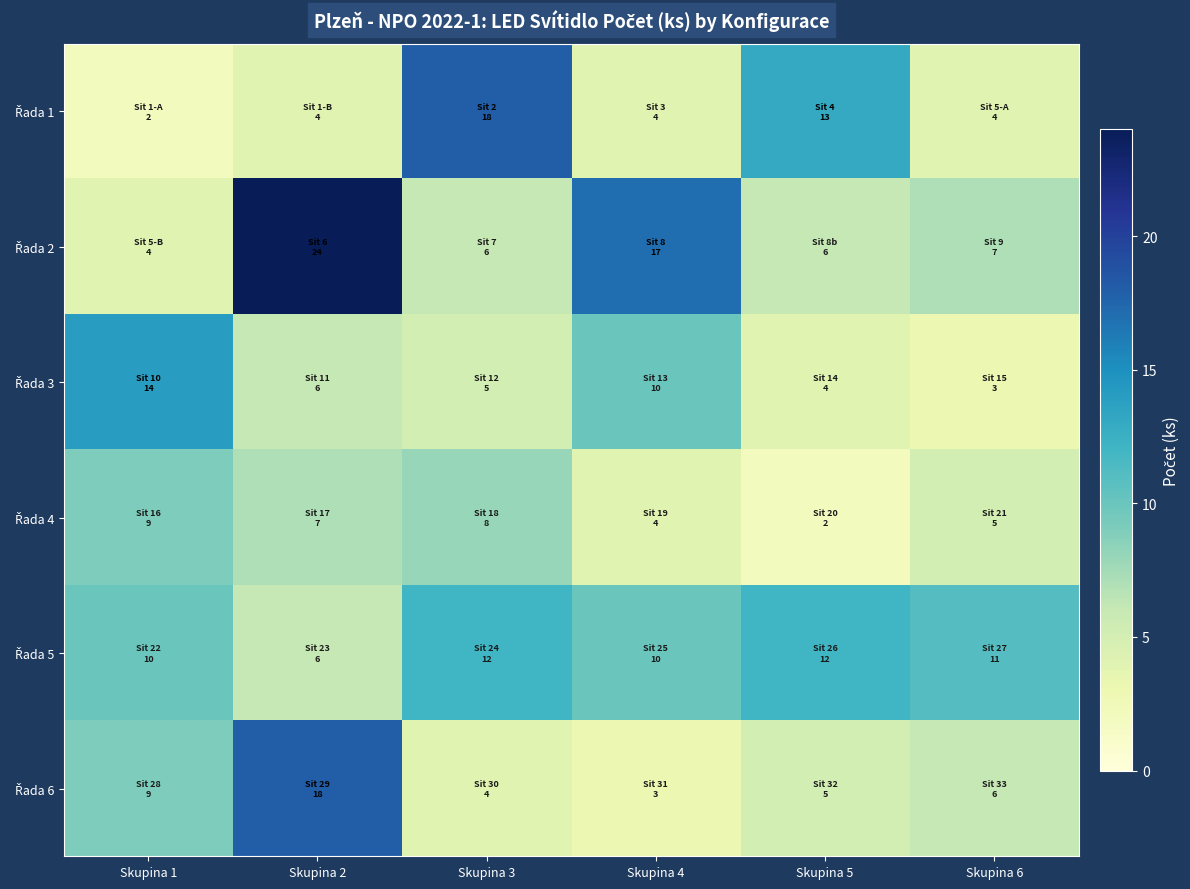

Which series has the widest spread of values?

Řada 2